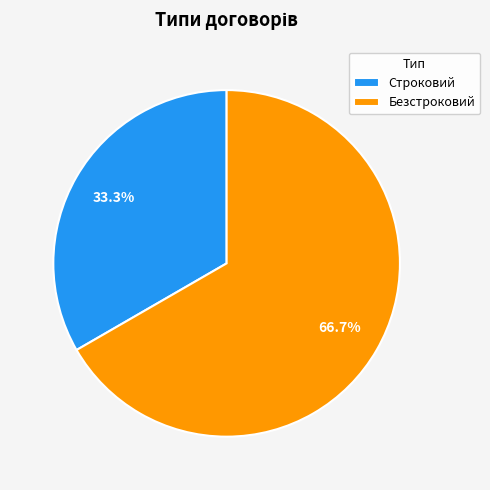

True or false: Строковий accounts for 33% of the total.

True